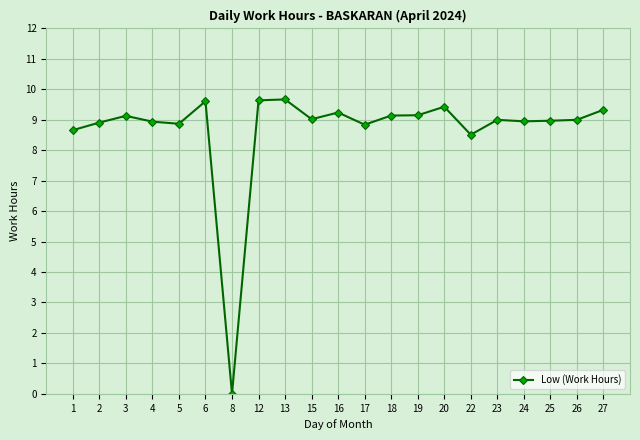

True or false: the data has more than 0 interior local peaks.

True